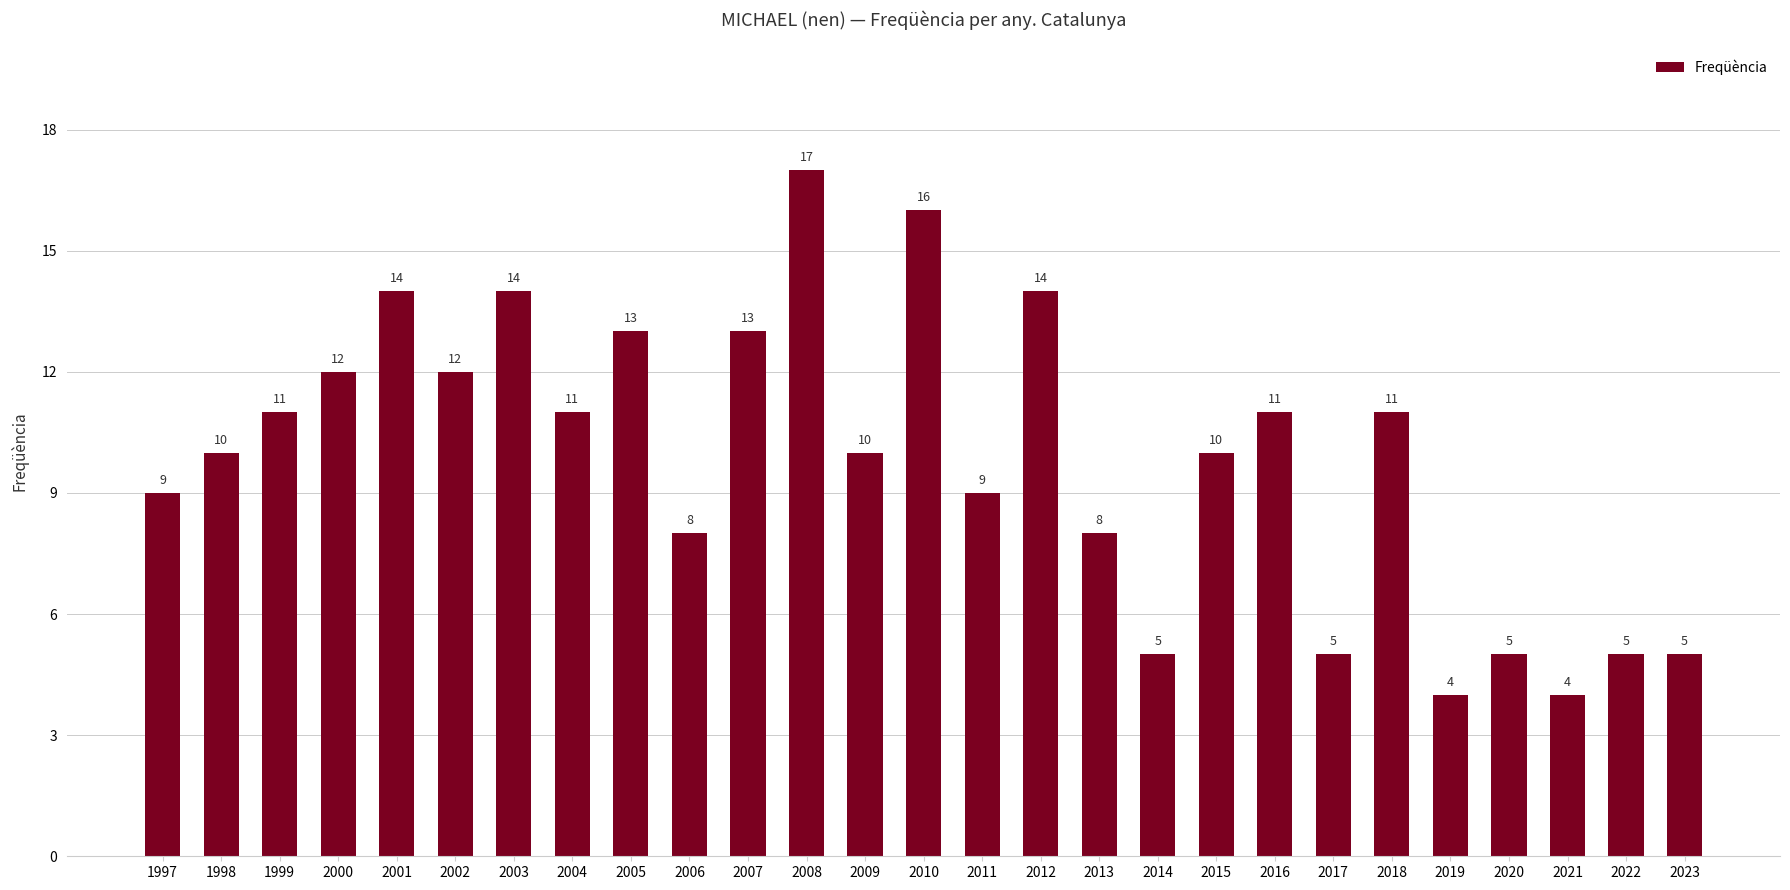

What is the greatest value displayed?

17